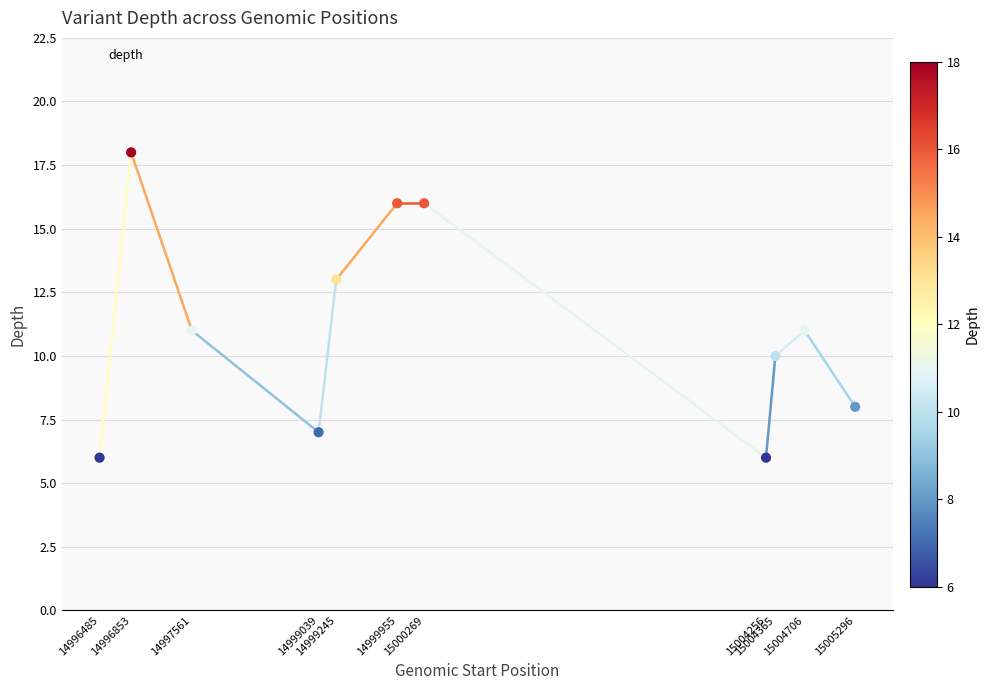

Which has a higher value, 14996853 or 14999039?

14996853